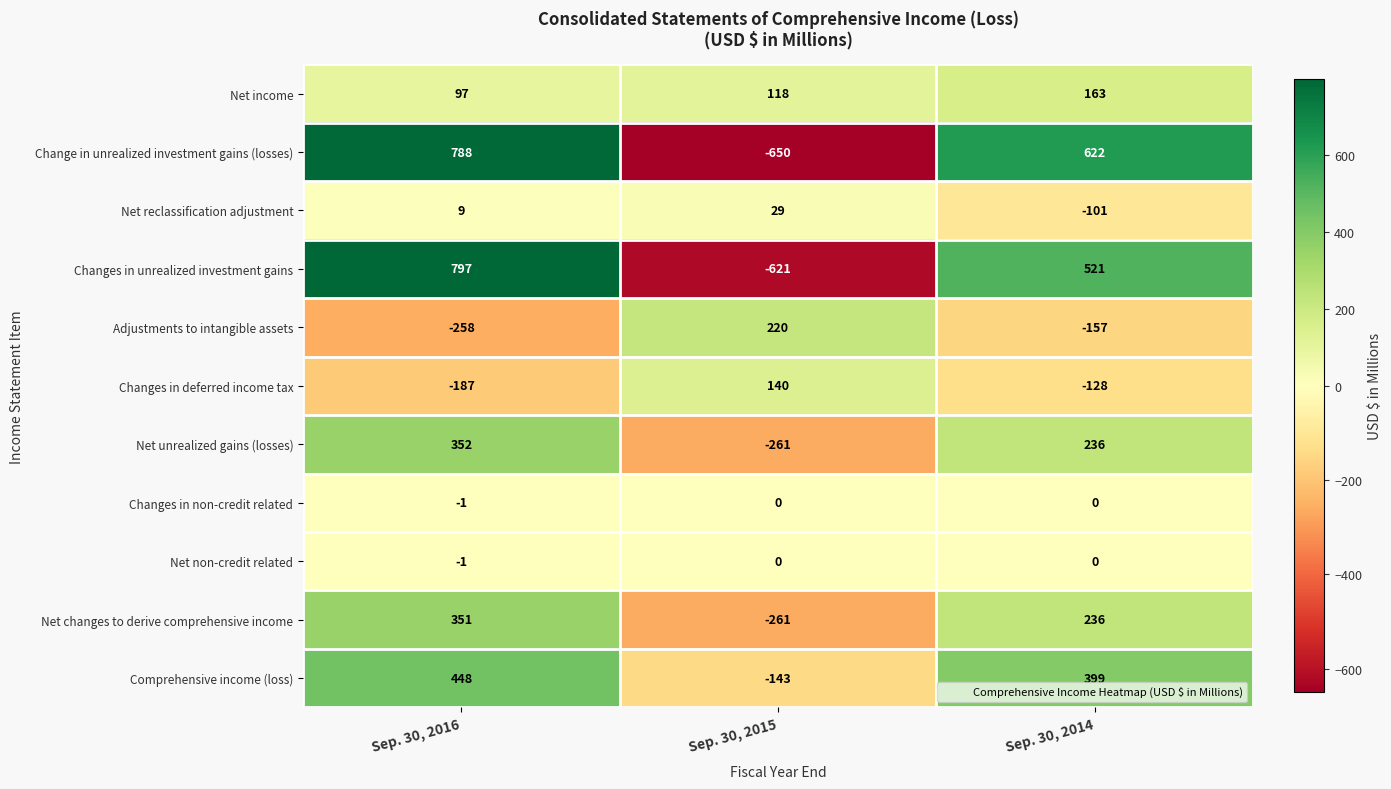

At which label does Changes in deferred income tax first exceed -128?

Sep. 30, 2015